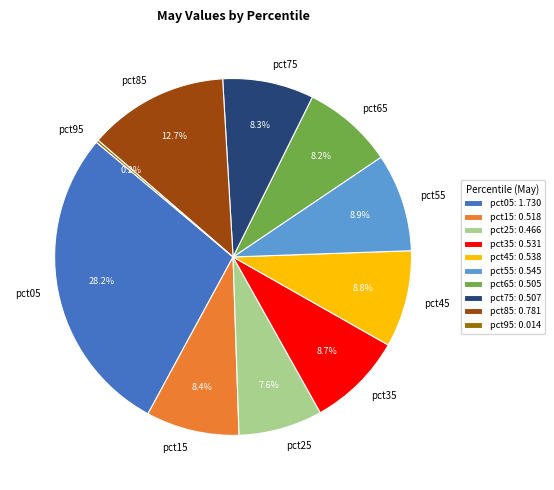

To the nearest percent, what is the combined percentage of pct25 and pct35?

16%